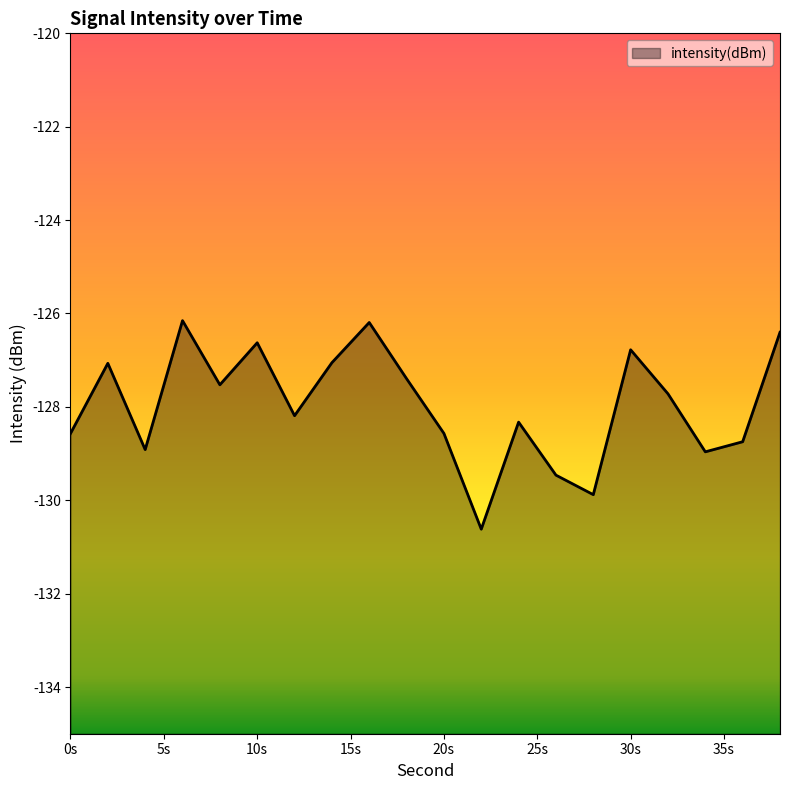

What is the smallest value displayed?

-130.6